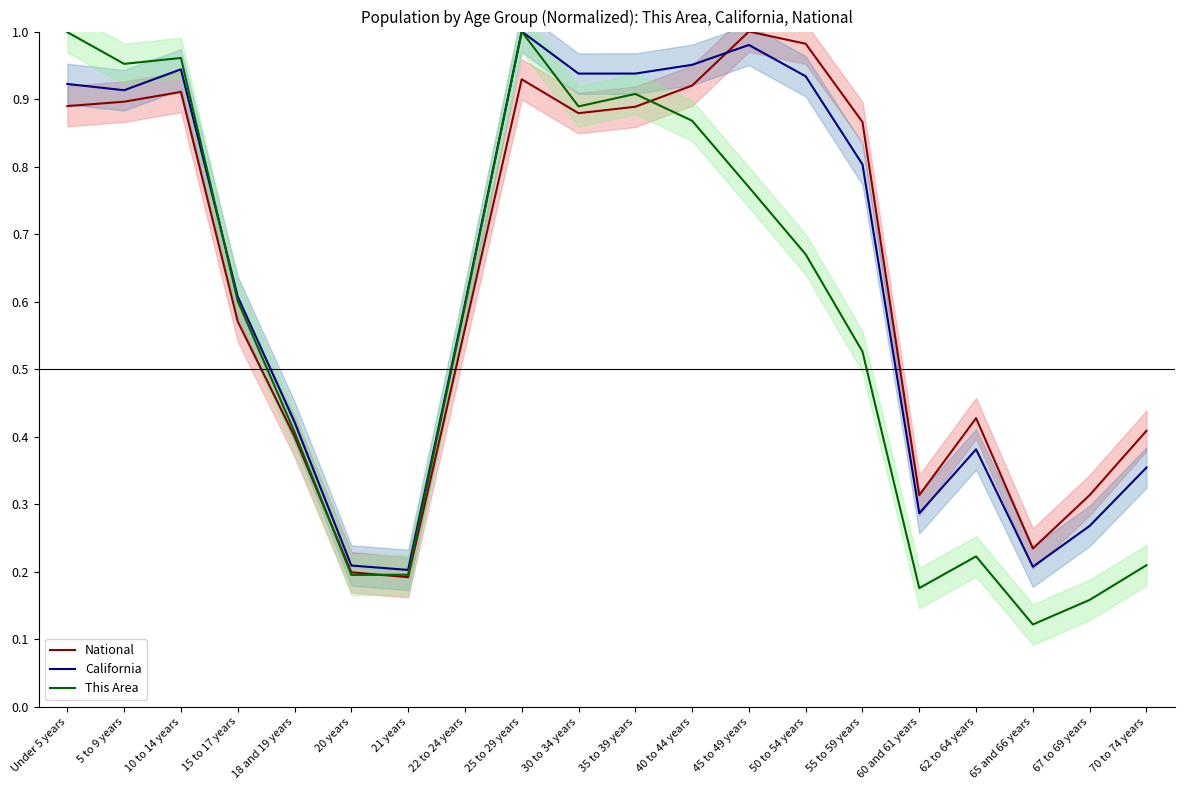

Which series has the largest total across all categories?

California